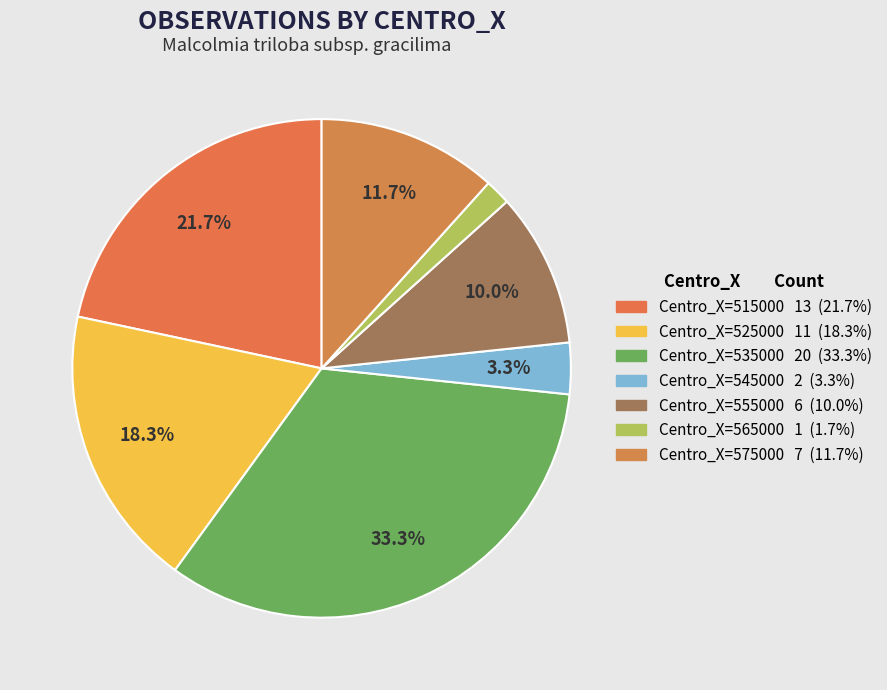

Count the number of slices in the pie.

7